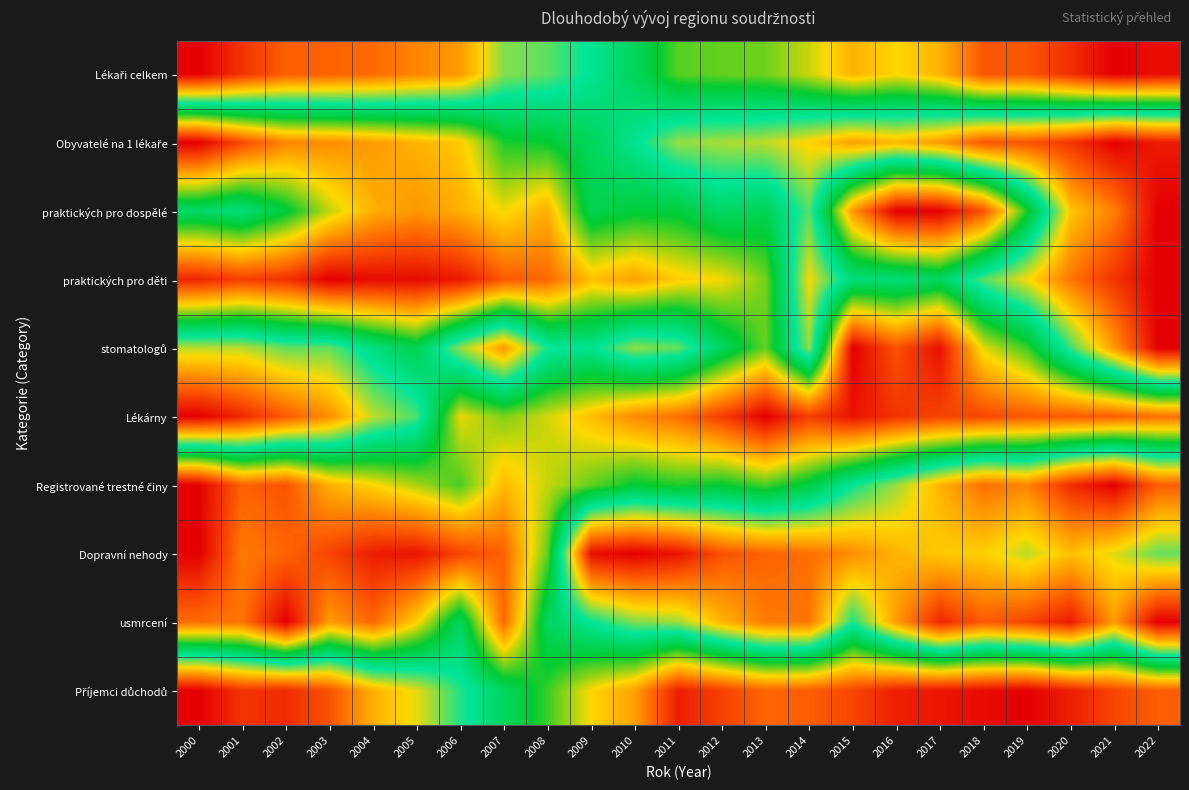

How many distinct data groups are displayed?

10